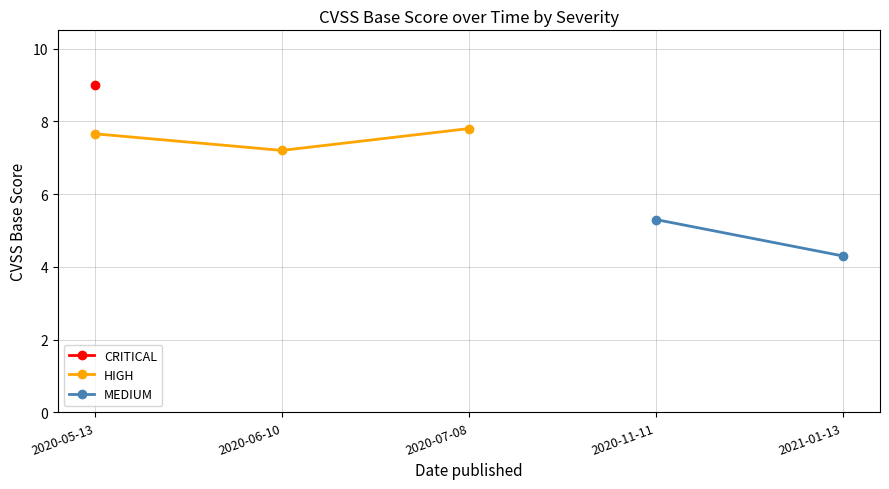

Rank the series by their maximum value, from highest to lowest.

CRITICAL, HIGH, MEDIUM